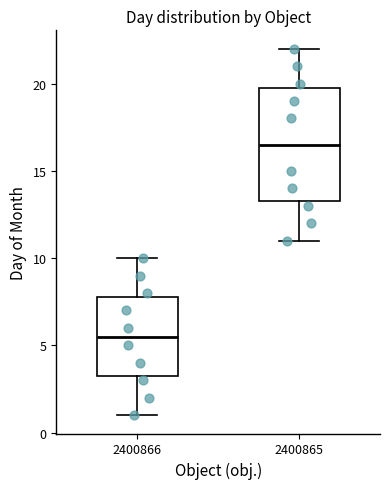

Reading left to right, read every box against the y-axis: the position of its median line, the range the box covers, and the ends of its whiskers. The values are not printed on the chart, so give them approximately, as read against the axis.

2400866: median 5.5, box 3.5 to 8.0, whiskers 1.0 to 10.0
2400865: median 16.5, box 13.5 to 20.0, whiskers 11.0 to 22.0